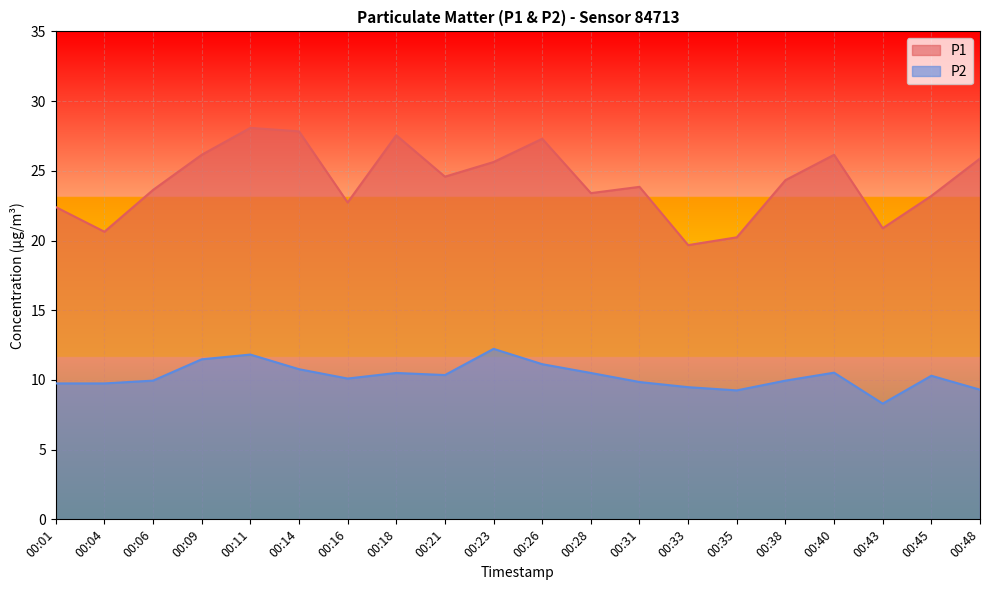

Between 00:04 and 00:28, which is larger?

00:28